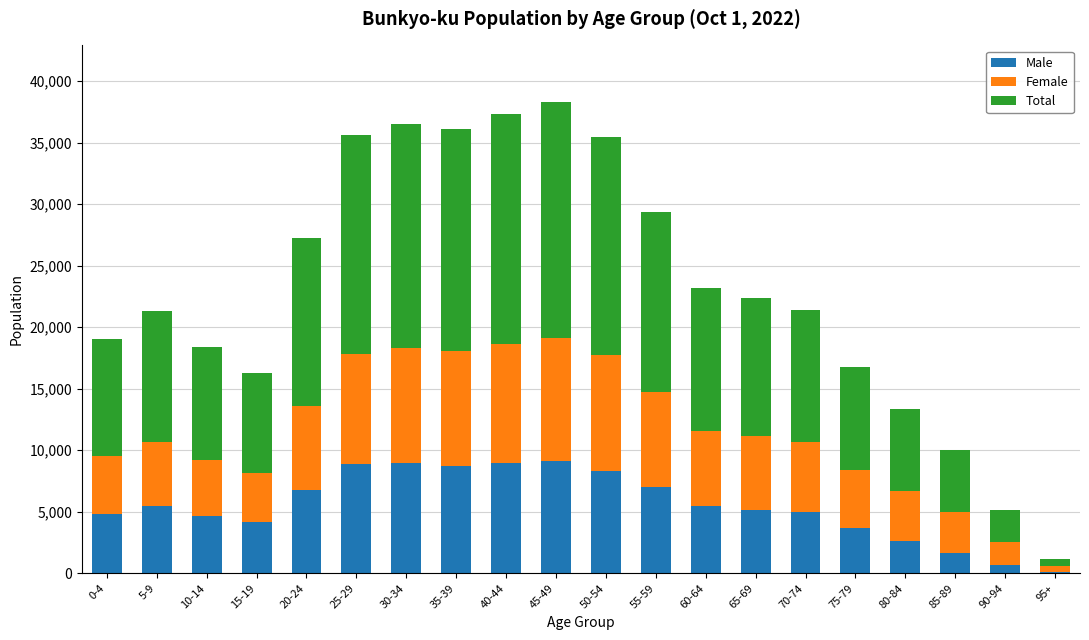

What are all the series names shown in the legend?

Male, Female, Total